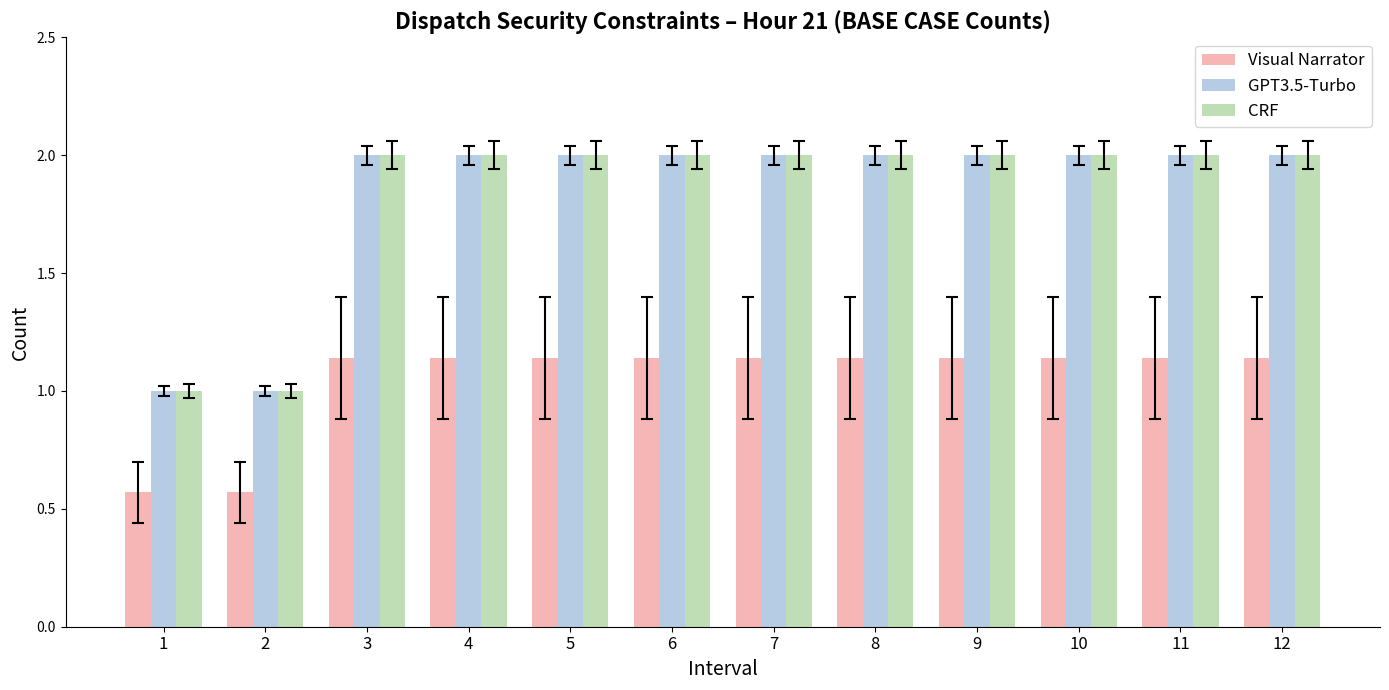

How many bars are there in total?

36